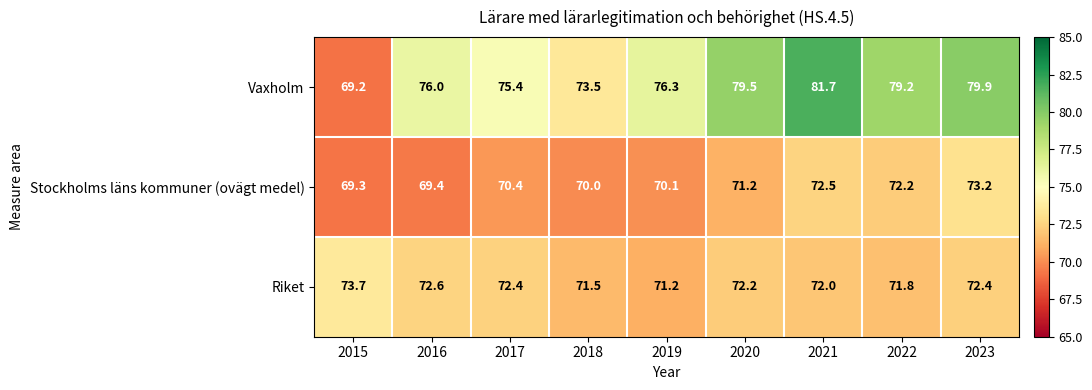

List the series in order of their peak value, highest first.

Vaxholm, Riket, Stockholms läns kommuner (ovägt medel)